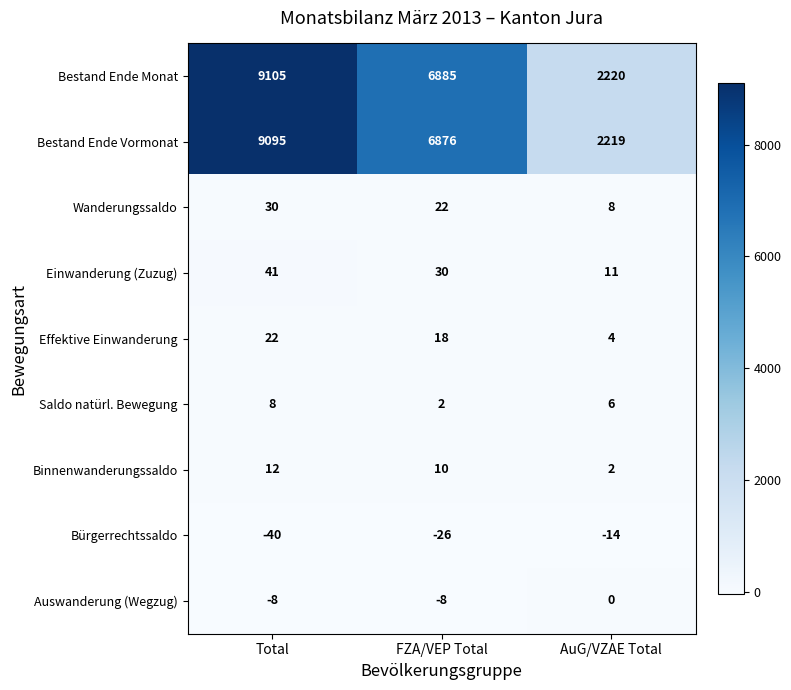

Reading left to right, transcribe all the data shown in this chart.

Bestand Ende Monat: 9105	6885	2220
Bestand Ende Vormonat: 9095	6876	2219
Wanderungssaldo: 30	22	8
Einwanderung (Zuzug): 41	30	11
Effektive Einwanderung: 22	18	4
Saldo natürl. Bewegung: 8	2	6
Binnenwanderungssaldo: 12	10	2
Bürgerrechtssaldo: -40	-26	-14
Auswanderung (Wegzug): -8	-8	0